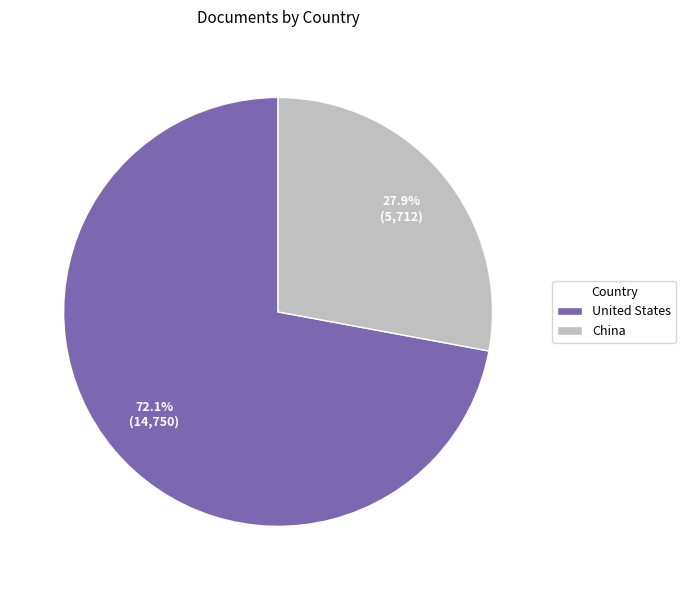

Is there a majority slice in this chart?

Yes